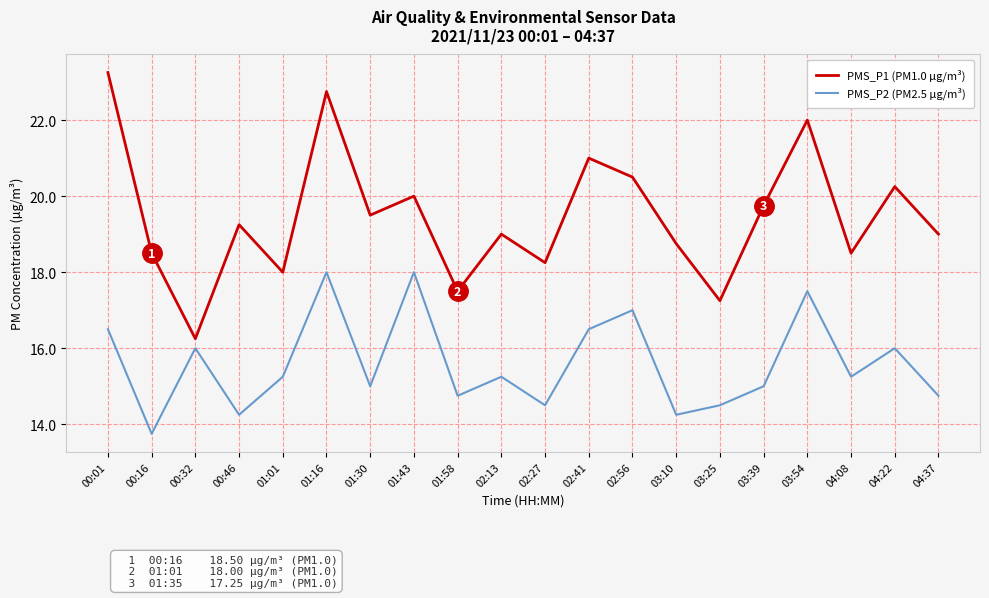

At which label does PMS_P2 (PM2.5 µg/m³) first exceed 15?

00:01